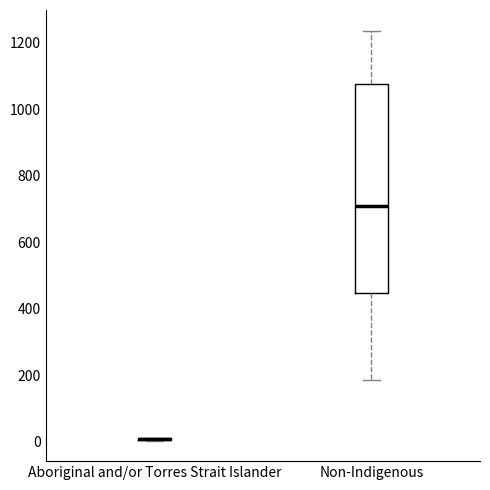

Reading left to right, transcribe this box plot: for each box, give where its median line is, the range the box spans, and where its two whiskers end, as read against the y-axis. The values are not printed on the chart, so give them approximately, as read against the axis.

Aboriginal and/or Torres Strait Islander: box collapsed to a line at 0, whiskers 0 to 20
Non-Indigenous: median 700, box 440 to 1080, whiskers 180 to 1240